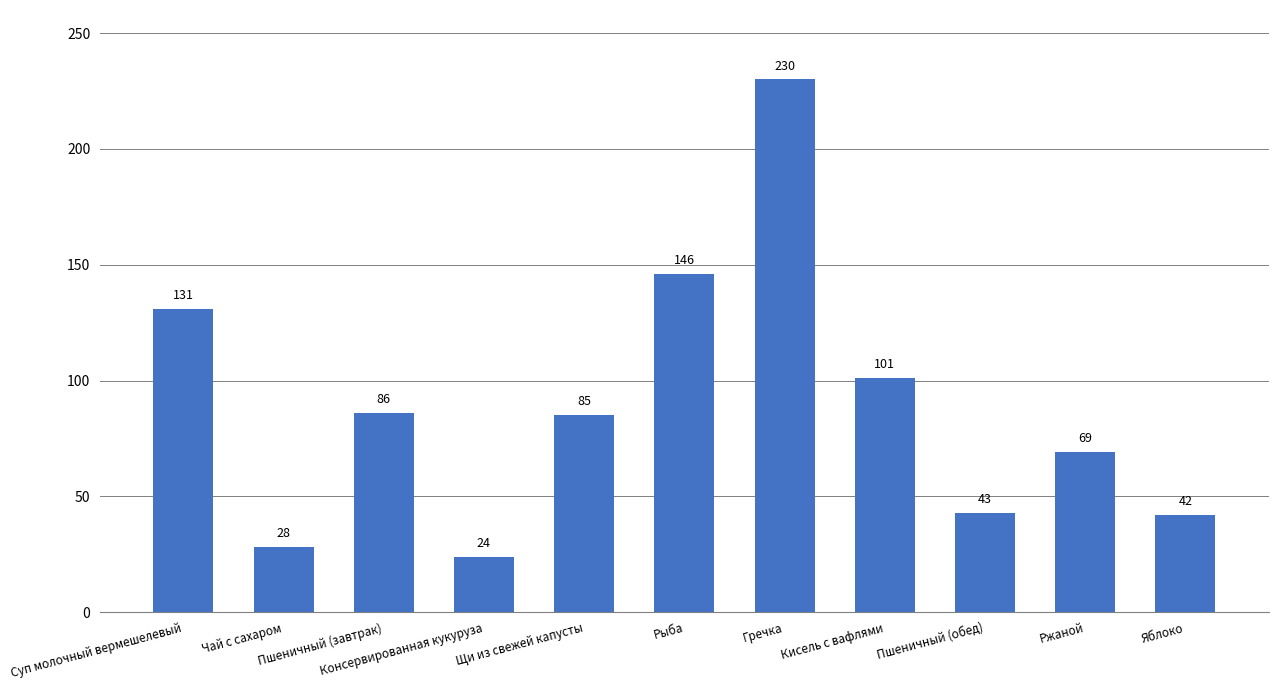

How many categories are shown in the chart?

11